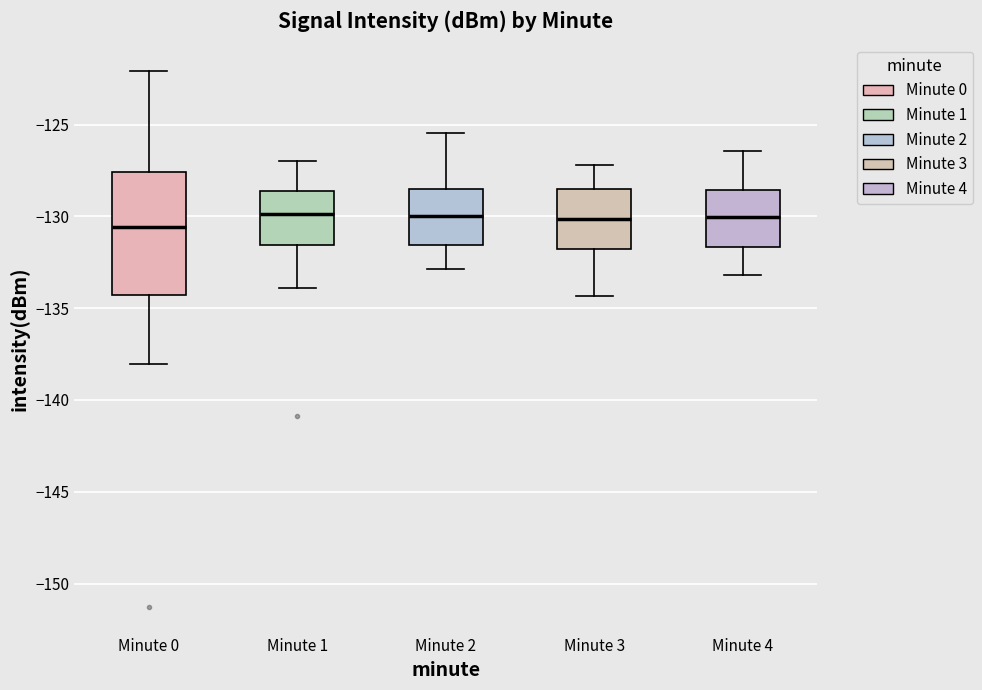

Where does the median line of the box for Minute 1 sit on the y-axis? The values are not printed on the chart, so give them approximately, as read against the axis.

-130.0